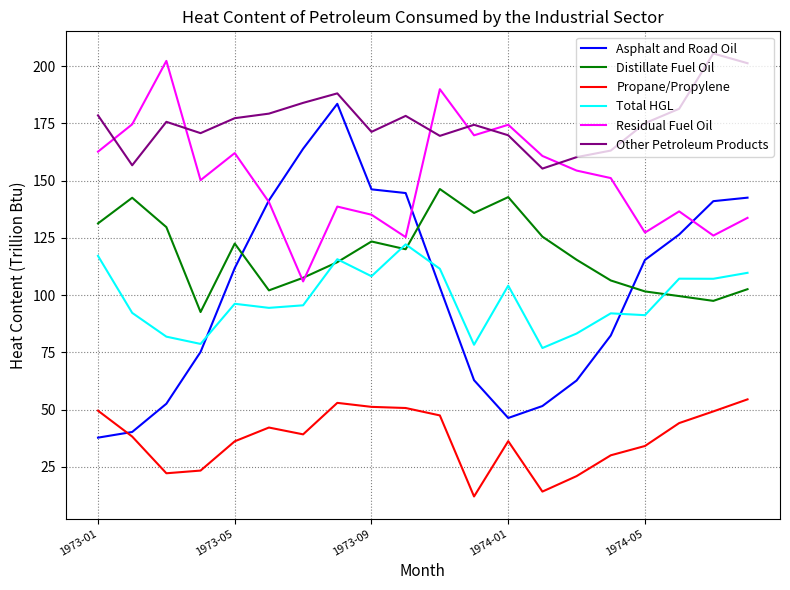

Which series has the widest spread of values?

Asphalt and Road Oil